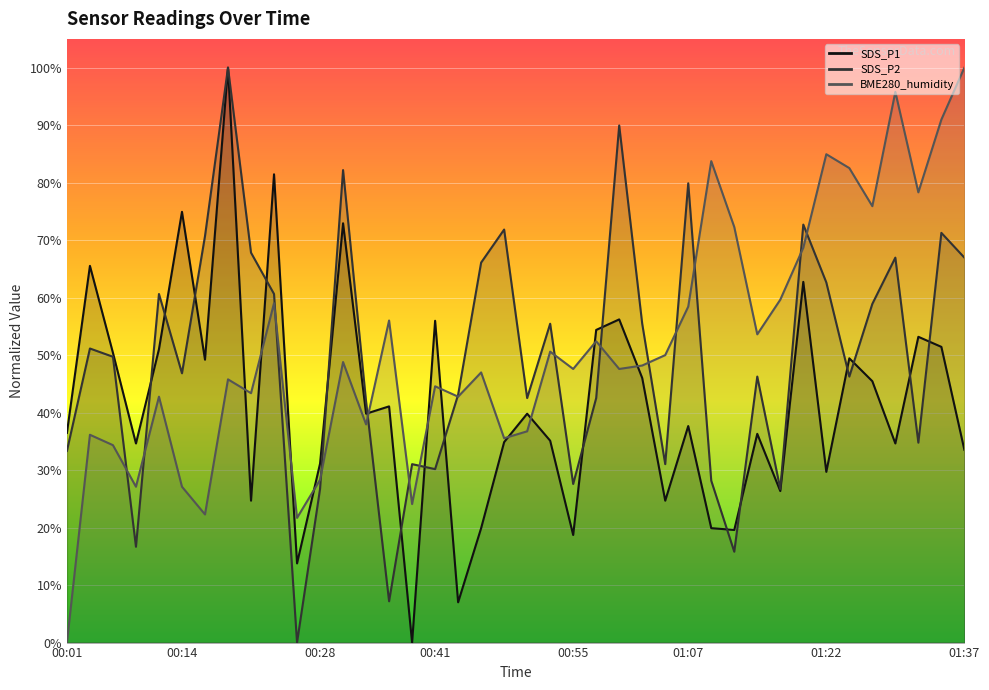

What is the label of the 34th point from the left?

01:22